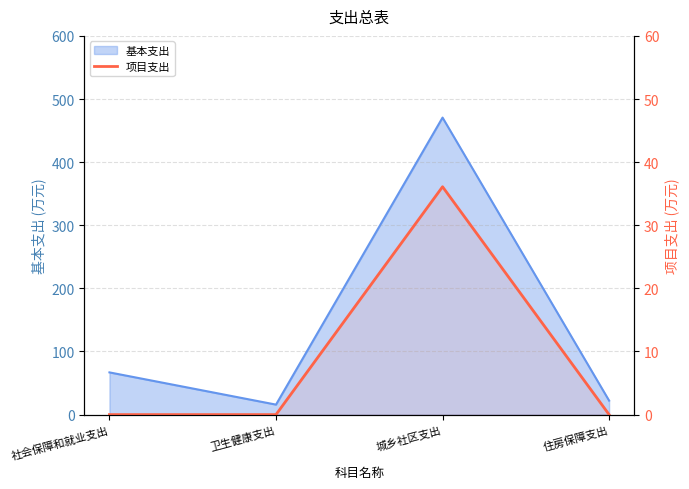

What is the label of the 2nd point from the right?

城乡社区支出